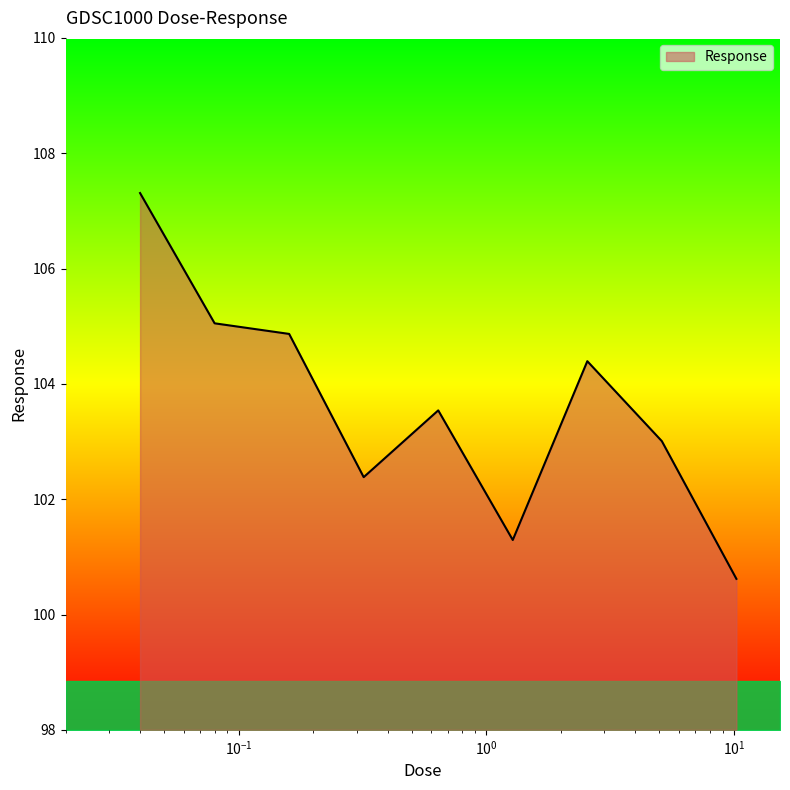

What is the difference between the maximum and minimum values?

6.7